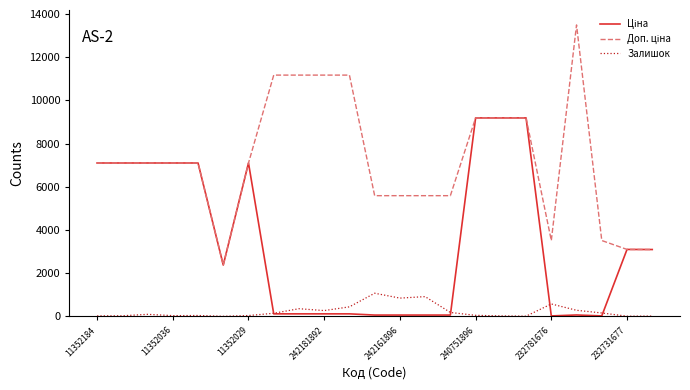

What is the difference between the maximum and minimum values in the Доп. ціна series?

11121.2